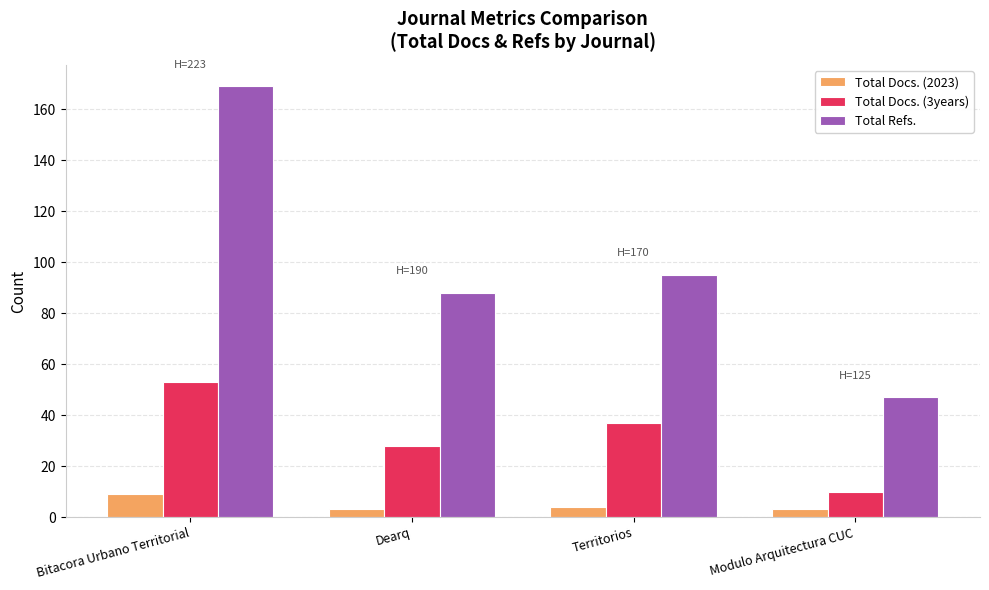

What are all the series names shown in the legend?

Total Docs. (2023), Total Docs. (3years), Total Refs.